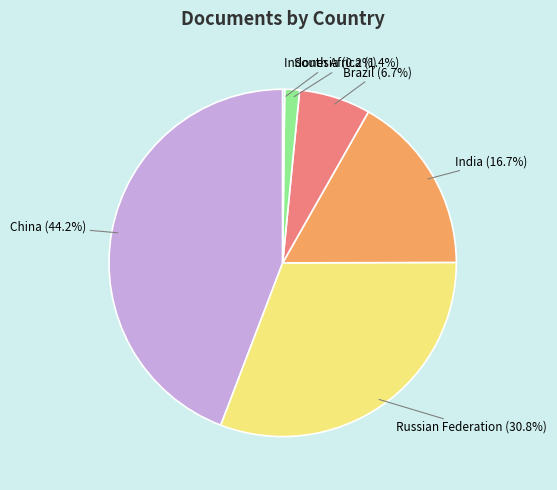

Which has a higher value, Russian Federation or India?

Russian Federation